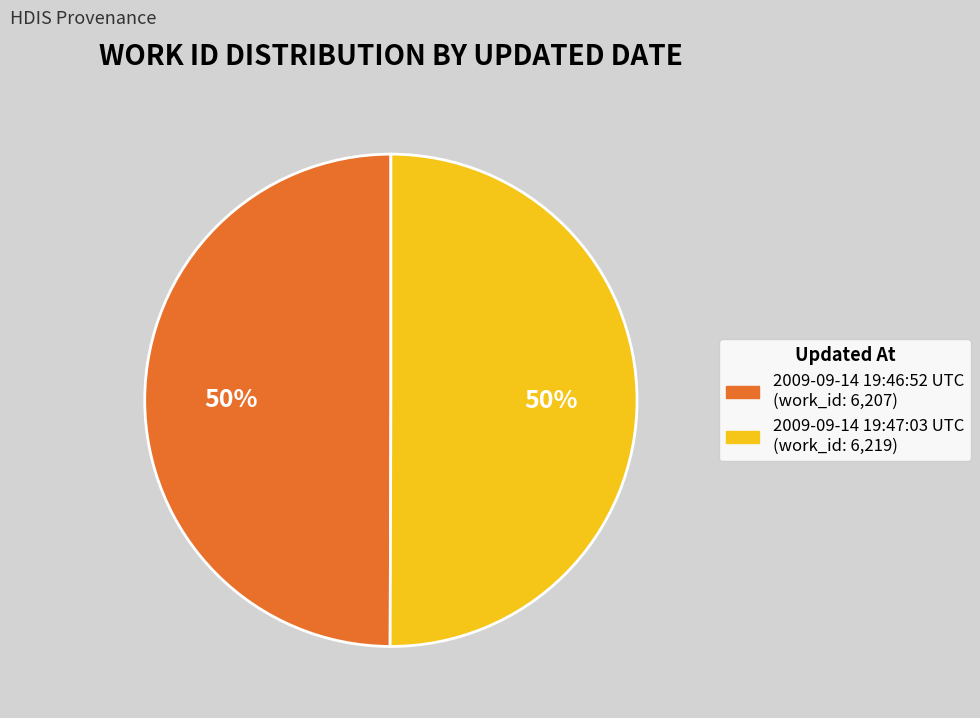

Count the number of slices in the pie.

2